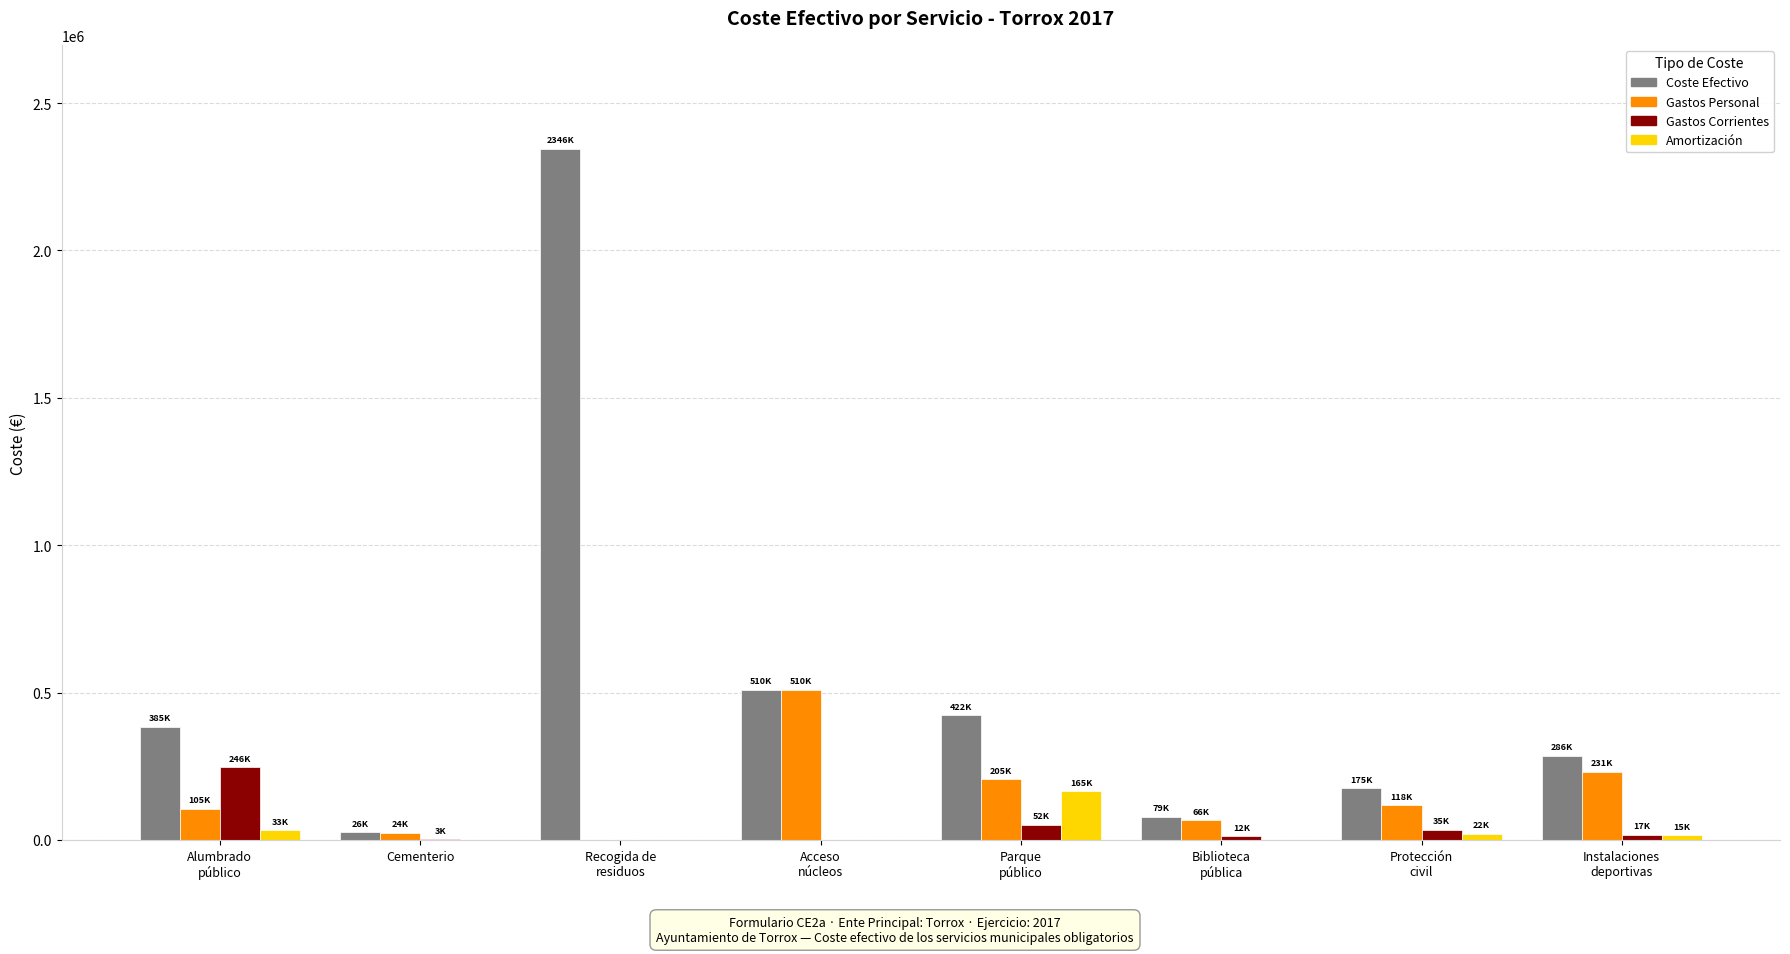

What is the greatest value displayed?

2345812.3